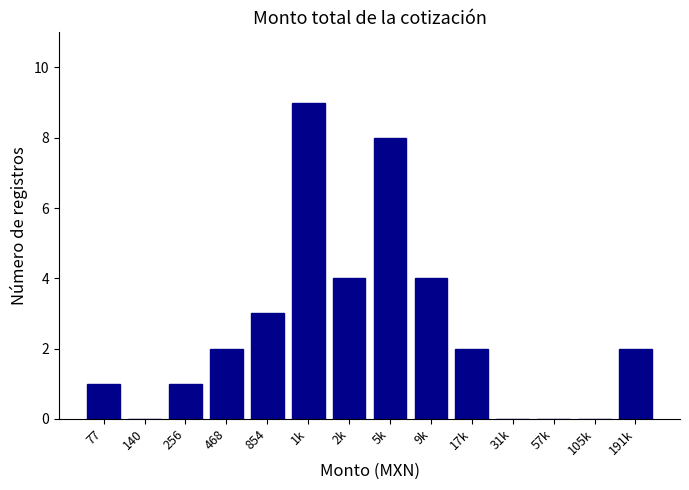

Reading left to right, list all the values displayed in this chart.

77=1	140=0	256=1	468=2	854=3	1k=9	2k=4	5k=8	9k=4	17k=2	31k=0	57k=0	105k=0	191k=2